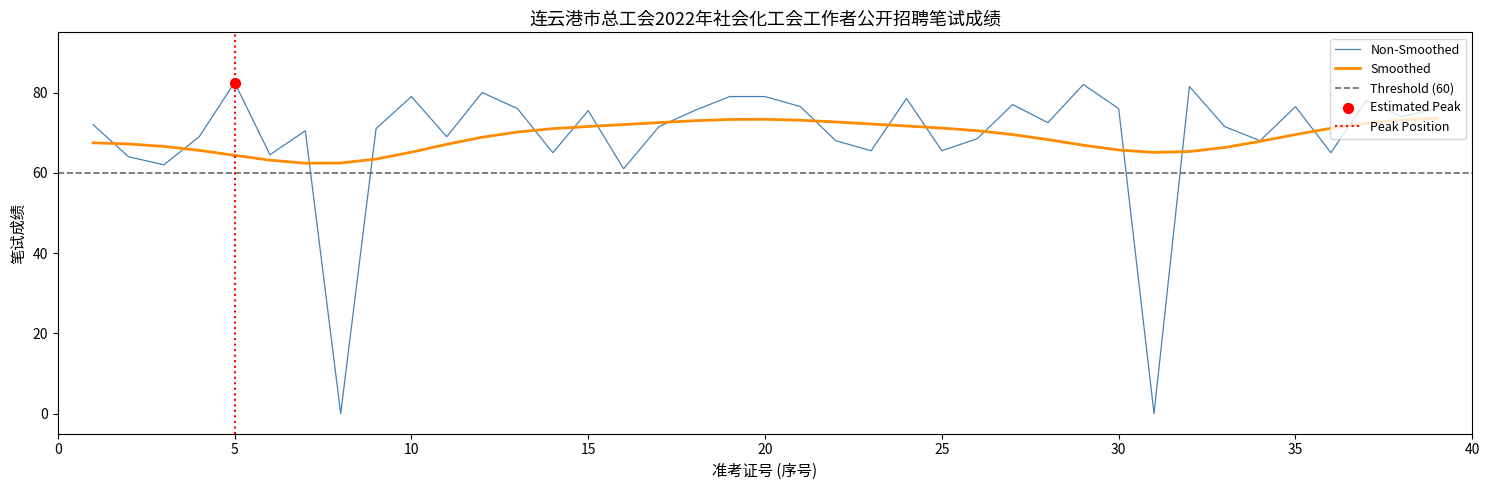

What is the highest value of the Non-Smoothed series?

82.5